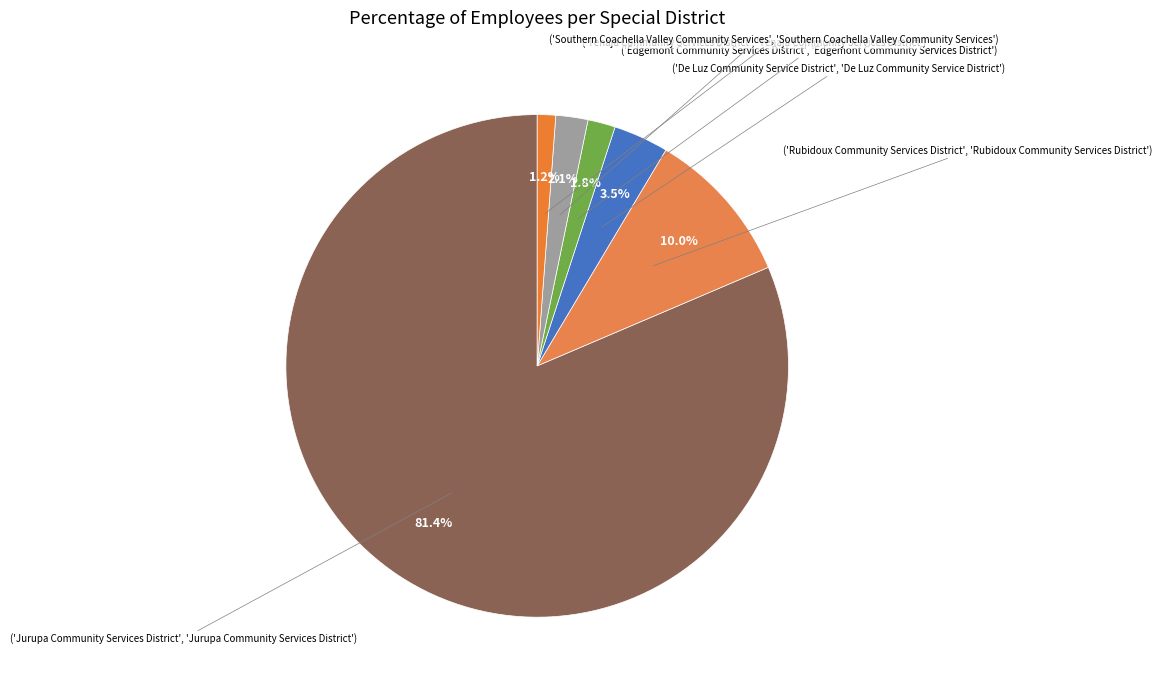

To the nearest percent, what is the difference between the largest and smallest slice percentages?

80%